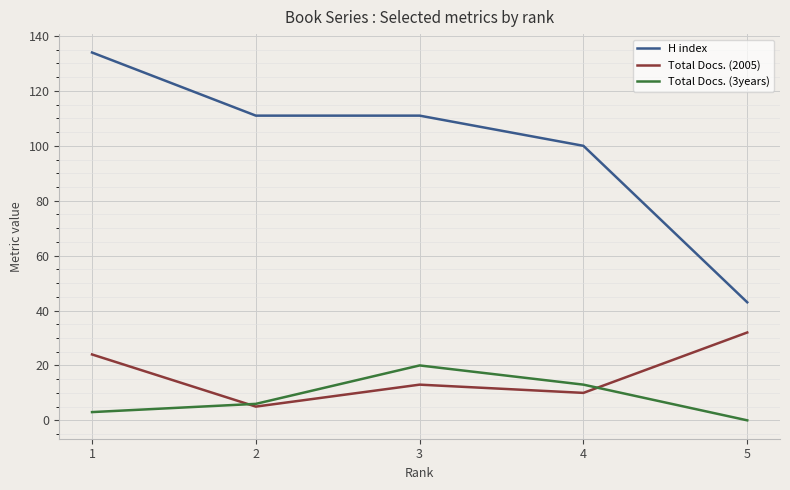

How many categories are shown in the chart?

5